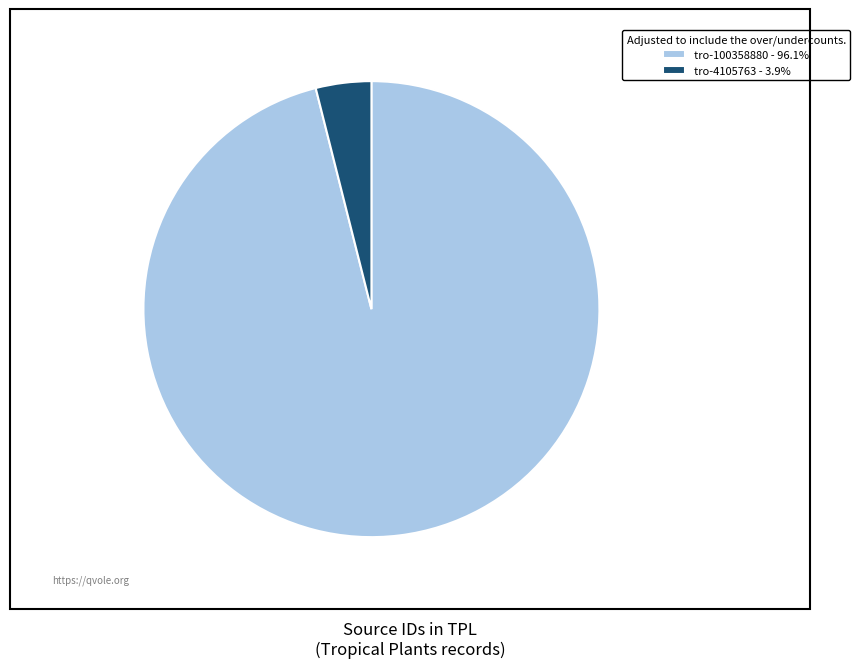

The tro-100358880 slice represents 96% of the pie. True or false?

True